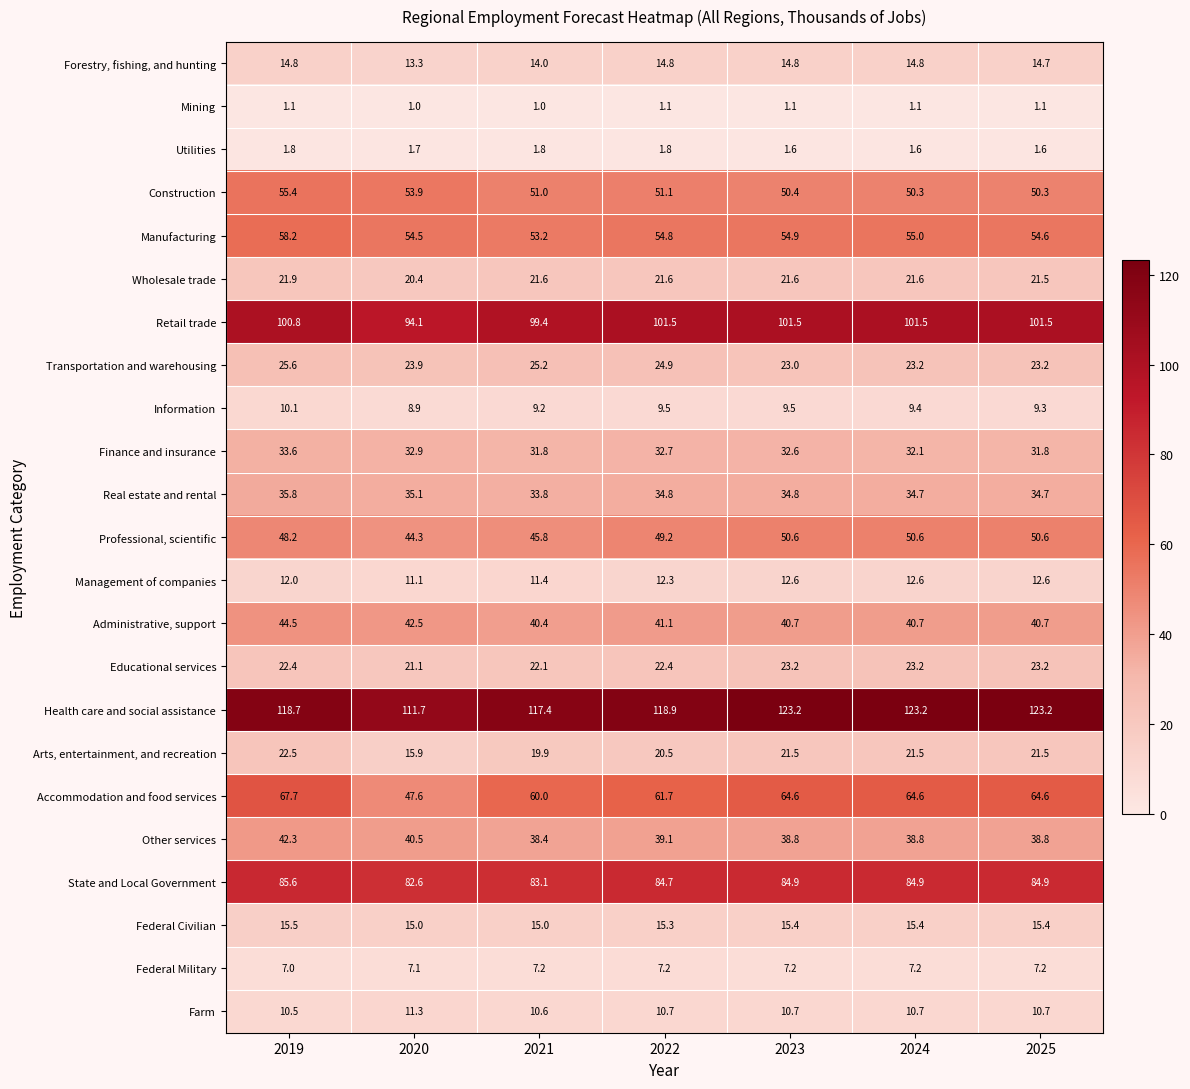

Rank the series at 2019 from lowest to highest value.

Mining, Utilities, Federal Military, Information, Farm, Management of companies, Forestry, fishing, and hunting, Federal Civilian, Wholesale trade, Educational services, Arts, entertainment, and recreation, Transportation and warehousing, Finance and insurance, Real estate and rental, Other services, Administrative, support, Professional, scientific, Construction, Manufacturing, Accommodation and food services, State and Local Government, Retail trade, Health care and social assistance